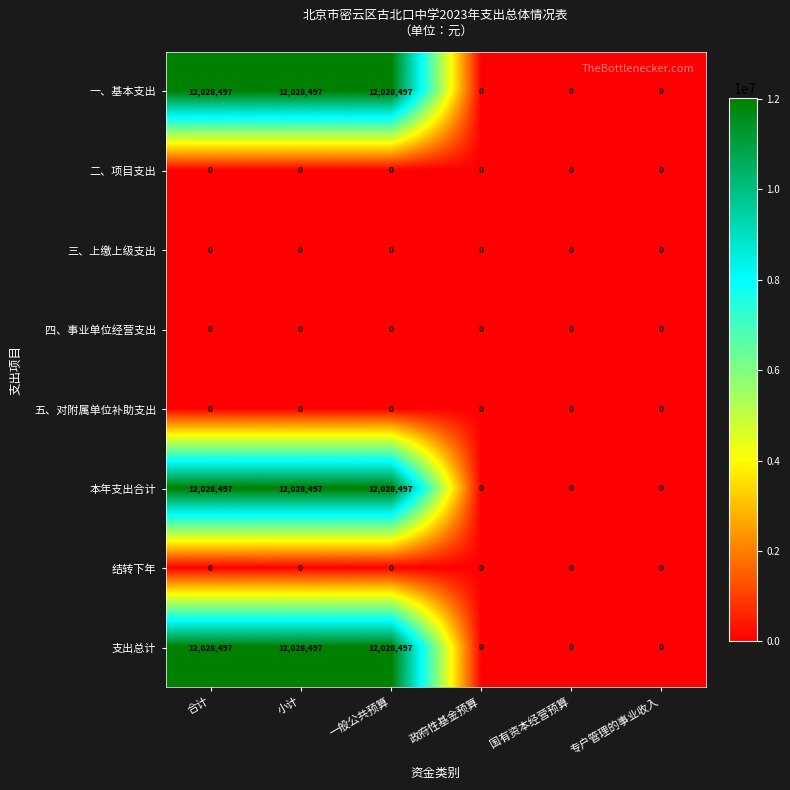

What is the greatest value displayed?

12028497